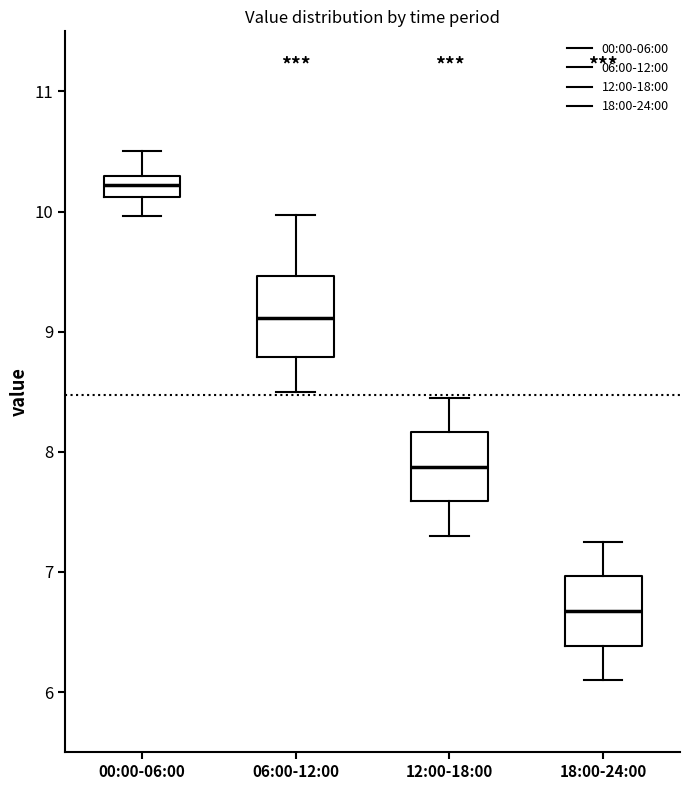

Reading left to right, read every box against the y-axis: the position of its median line, the range the box covers, and the ends of its whiskers. The values are not printed on the chart, so give them approximately, as read against the axis.

00:00-06:00: median 10.2, box 10.1 to 10.3, whiskers 10.0 to 10.5
06:00-12:00: median 9.1, box 8.8 to 9.5, whiskers 8.5 to 10.0
12:00-18:00: median 7.9, box 7.6 to 8.2, whiskers 7.3 to 8.5
18:00-24:00: median 6.7, box 6.4 to 7.0, whiskers 6.1 to 7.3